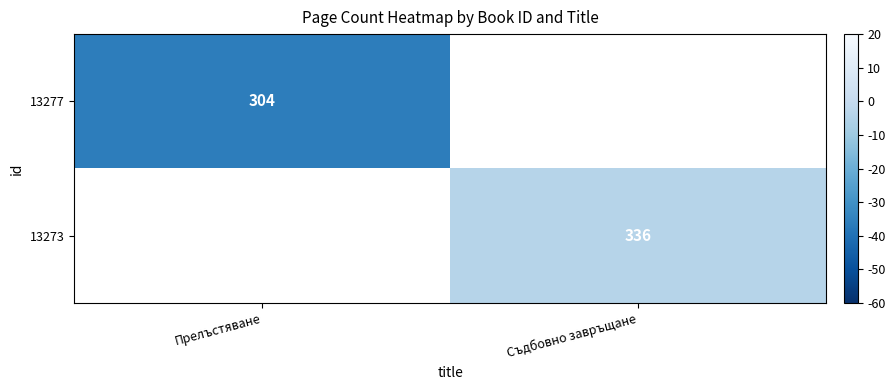

Which label corresponds to the smallest value in the chart?

Прелъстяване